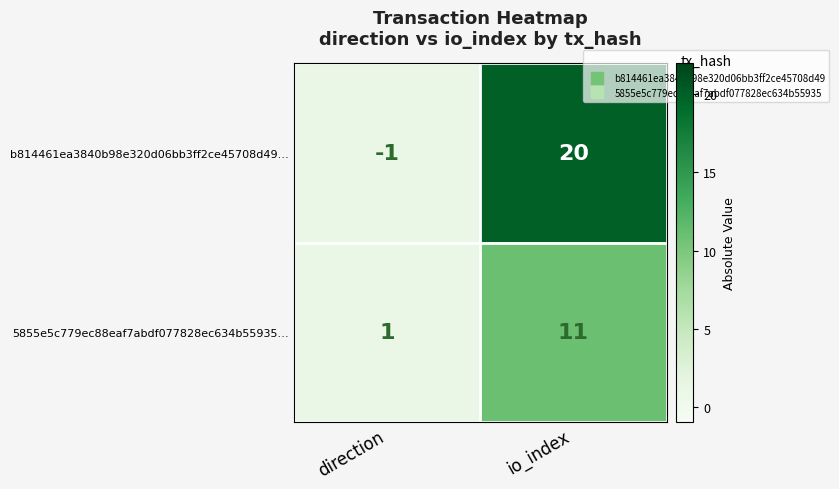

What is the difference between the maximum and minimum values in the 5855e5c779ec88eaf7abdf077828ec634b55935… series?

10